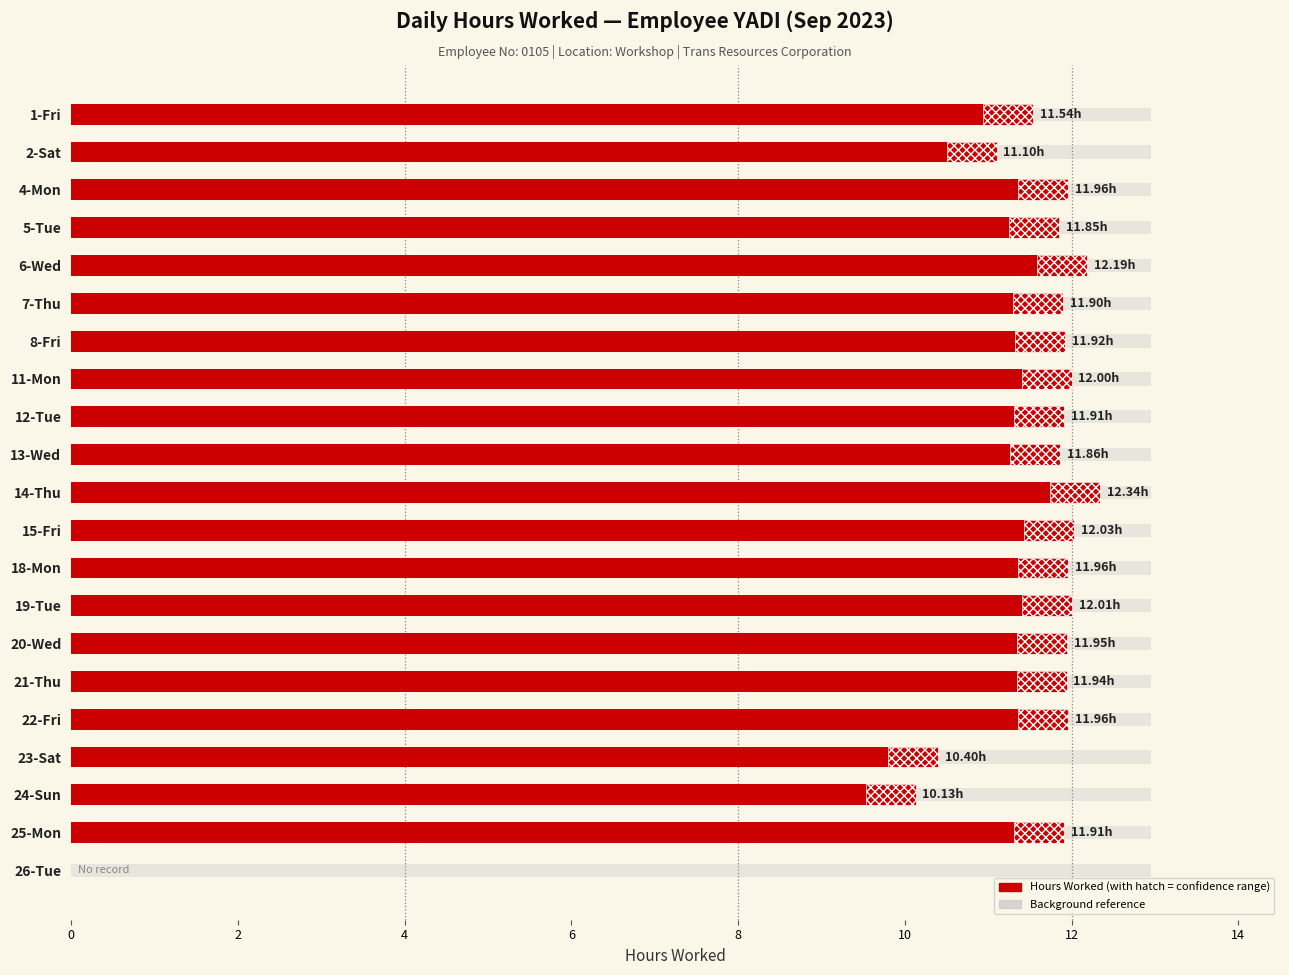

How many groups of bars are there?

21